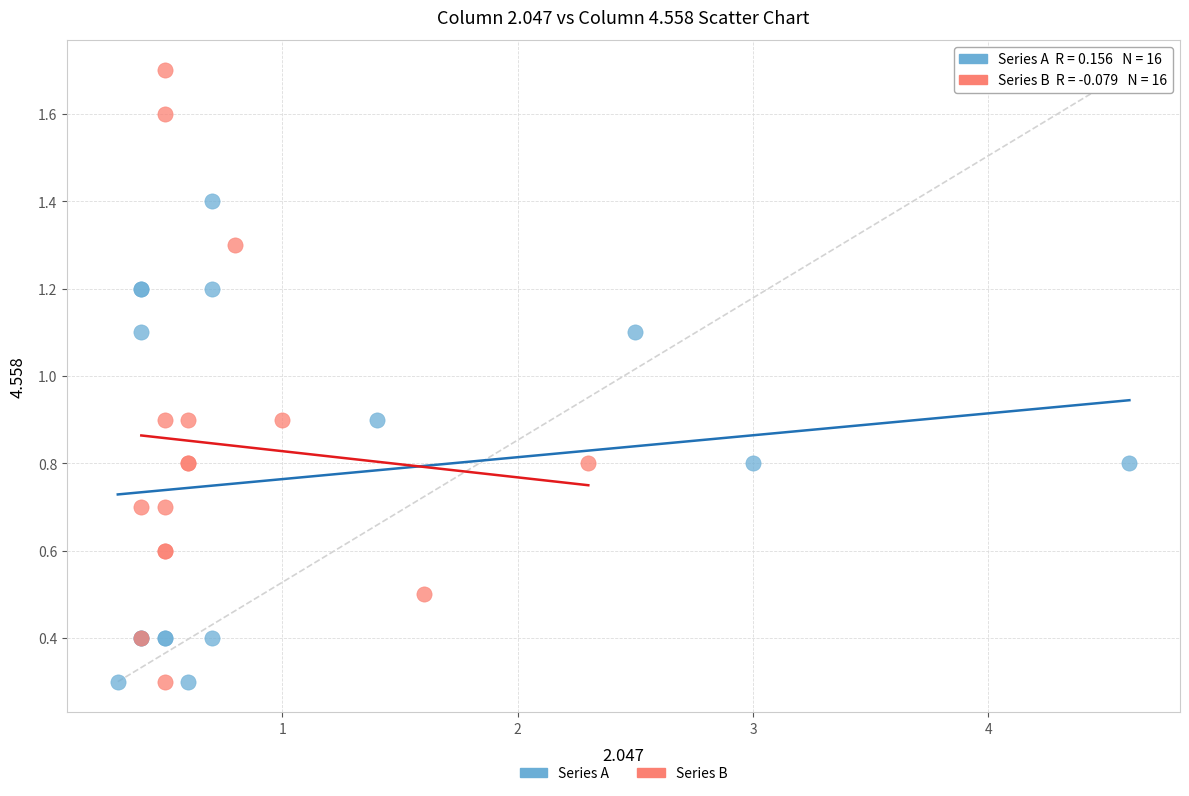

What are all the series names shown in the legend?

Series A, Series B